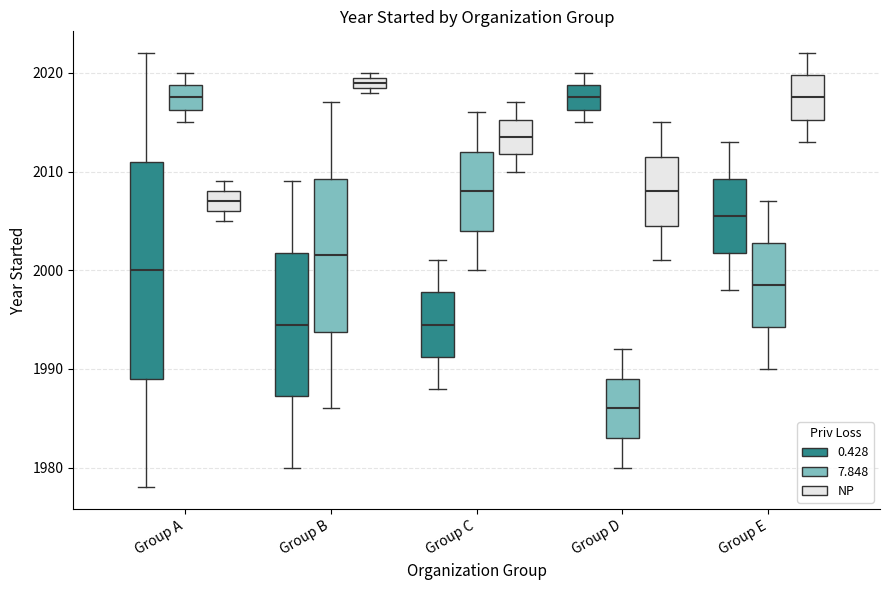

Which box has the highest median line?

Group B (NP)